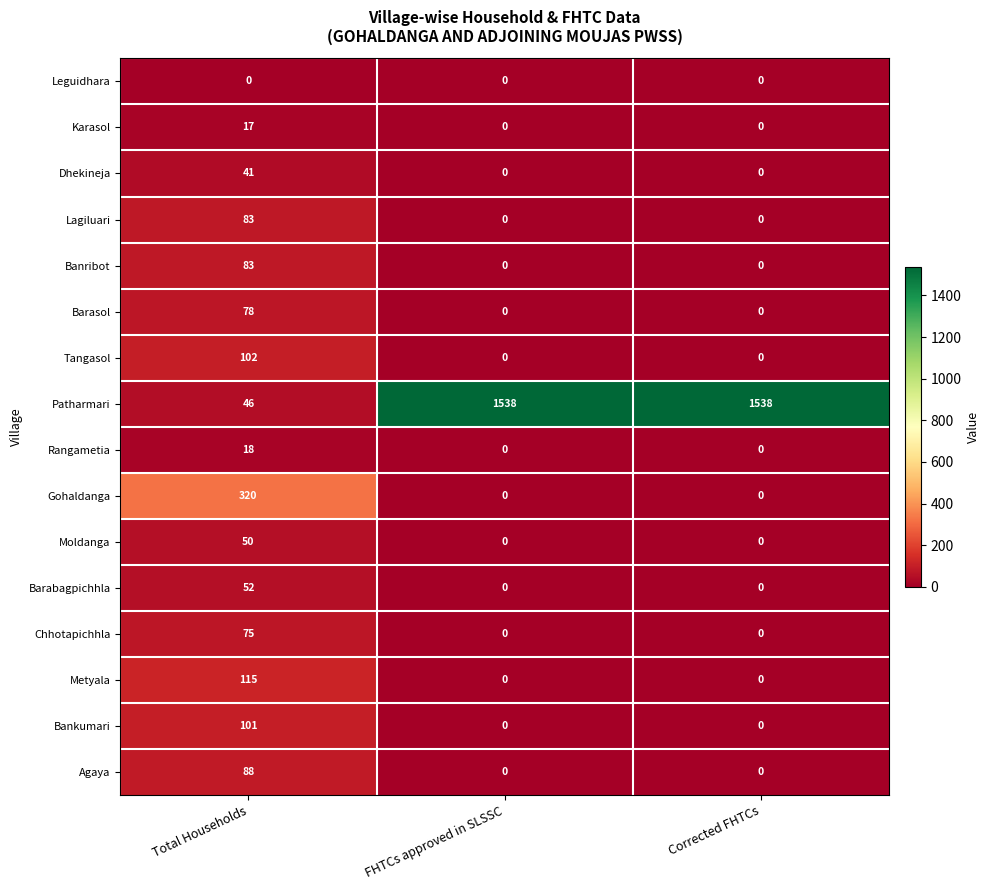

What is the total value across all series at Total Households?

1269